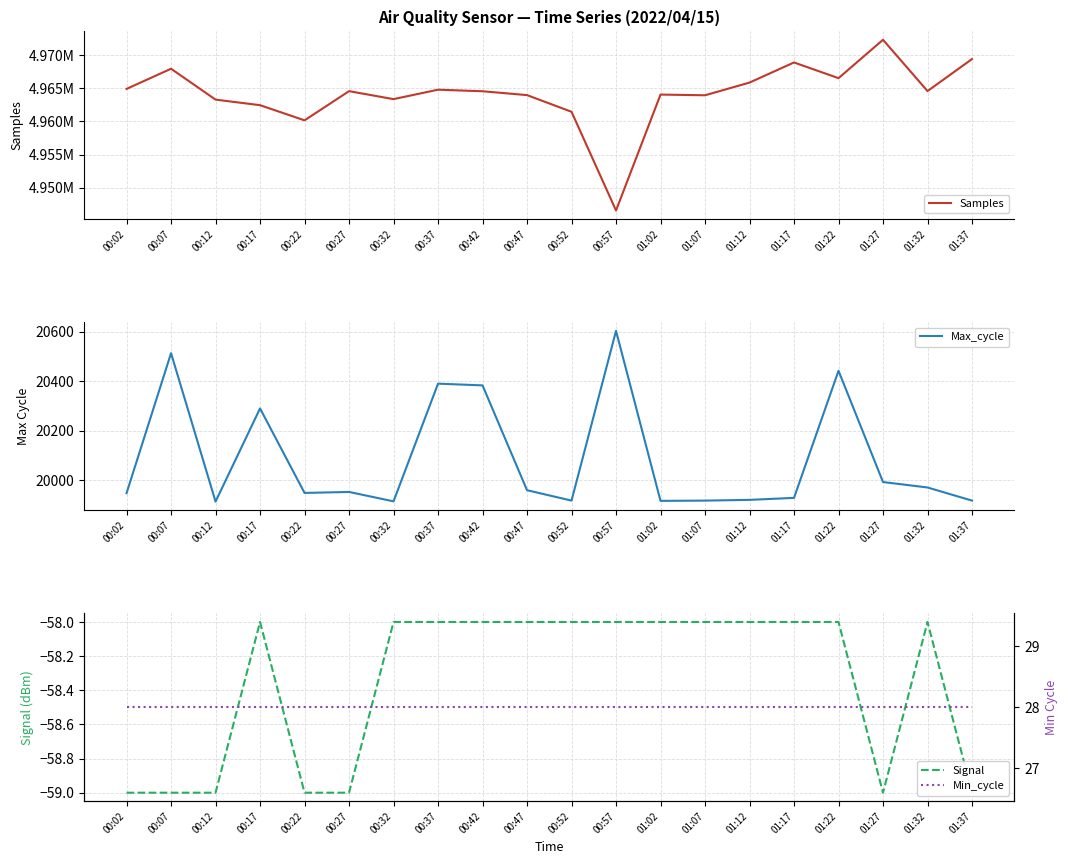

How many values in the Samples series are below 4964543?

10